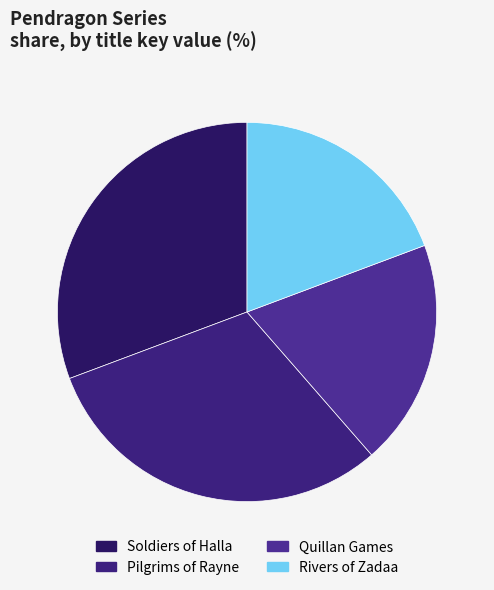

Which category has the biggest portion of the pie?

Soldiers of Halla